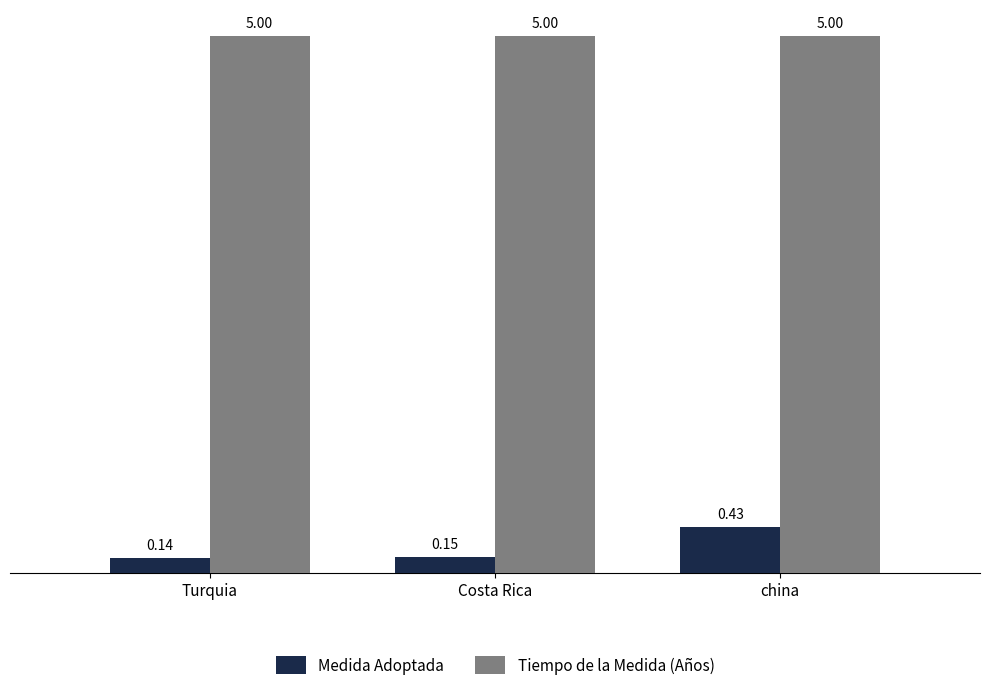

At how many categories does at least one series exceed 0?

3